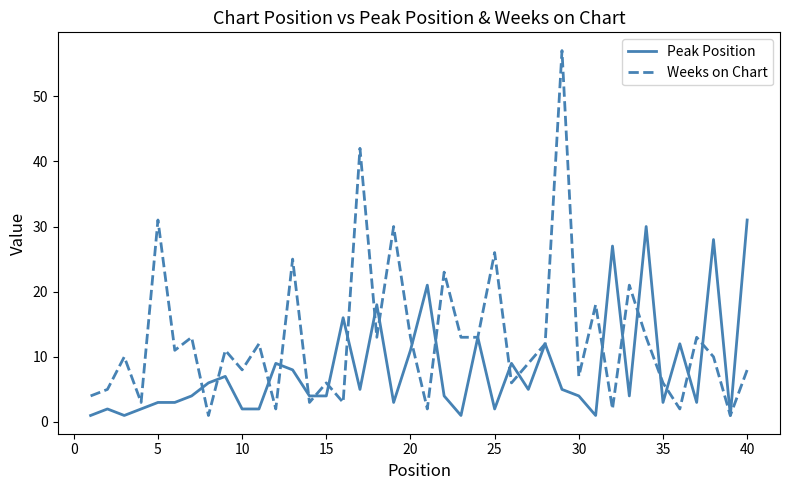

List the series in order of their peak value, highest first.

Weeks on Chart, Peak Position